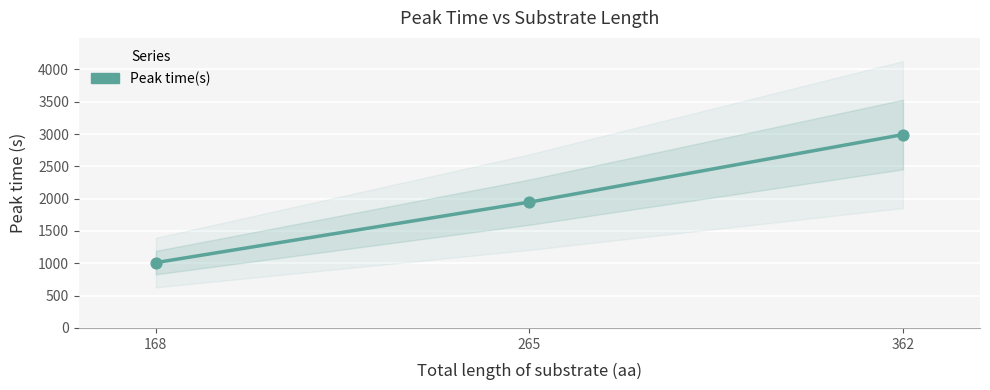

Approximately how many times larger is the value at 362 compared to 265?

1.5